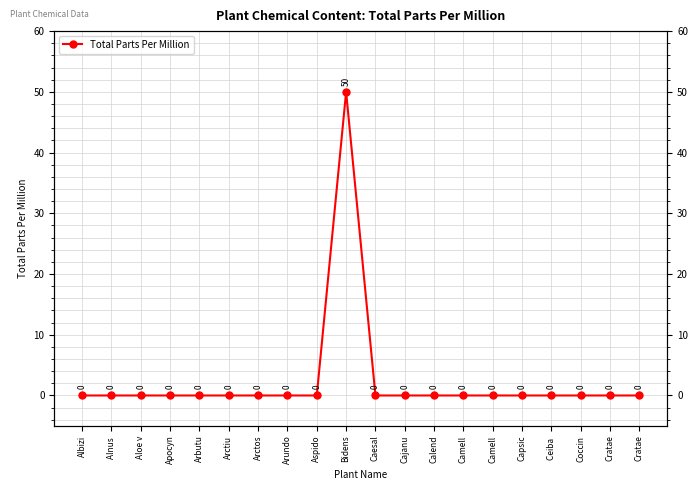

What is the label of the 3rd point from the right?

Coccin